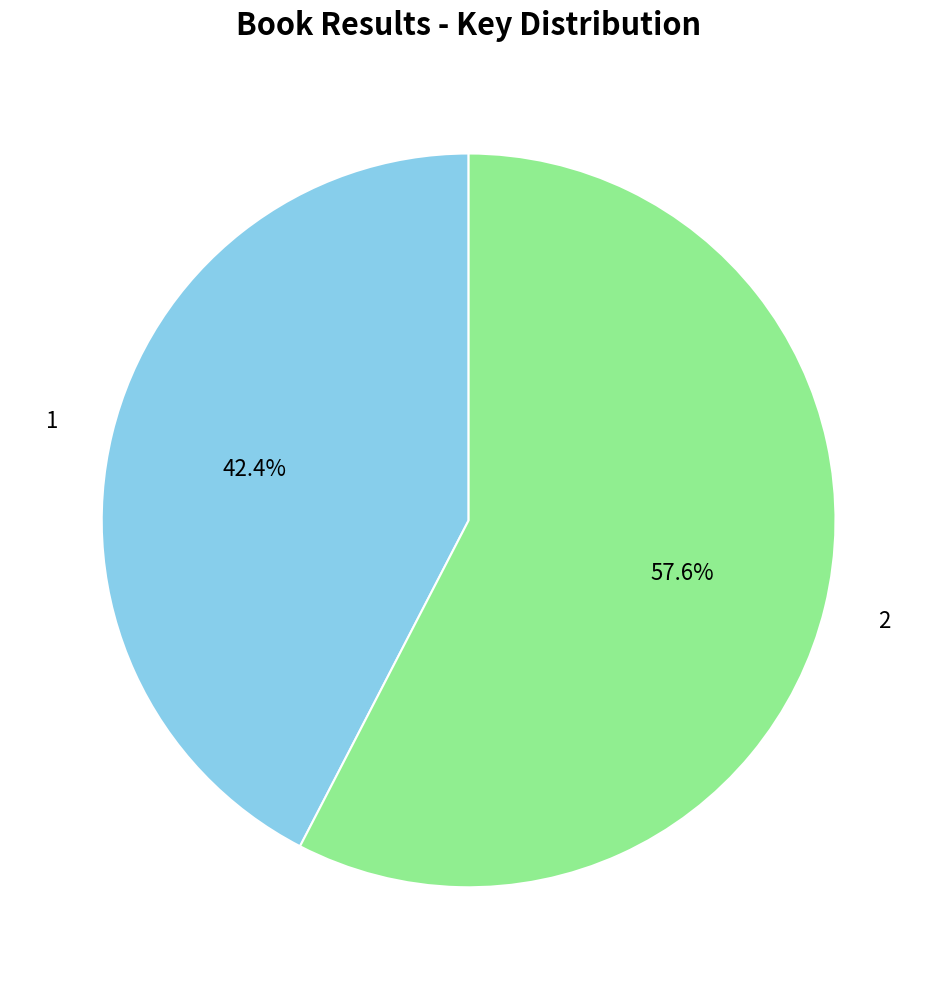

Do 1 and 2 together represent more than half of the pie?

Yes